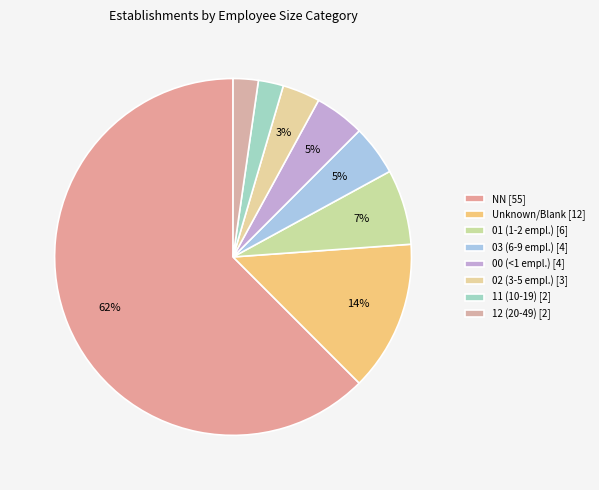

Count the number of slices in the pie.

8